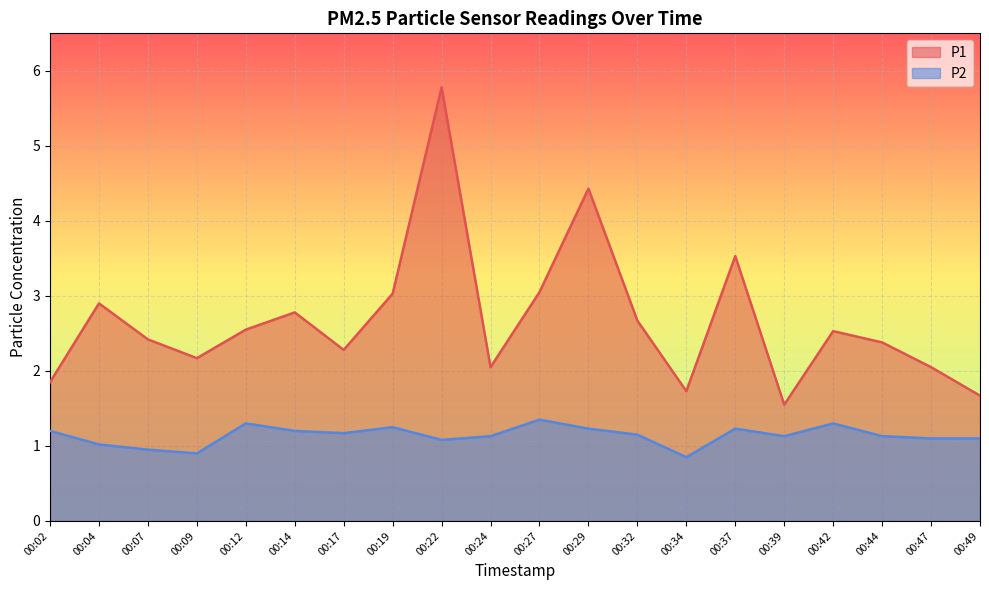

Reading right to left, extract all data points from this chart.

P1: 00:49=1.7	00:47=2.0	00:44=2.4	00:42=2.5	00:39=1.6	00:37=3.5	00:34=1.7	00:32=2.7	00:29=4.4	00:27=3.0	00:24=2.0	00:22=5.8	00:19=3.0	00:17=2.3	00:14=2.8	00:12=2.5	00:09=2.2	00:07=2.4	00:04=2.9	00:02=1.9
P2: 00:49=1.1	00:47=1.1	00:44=1.1	00:42=1.3	00:39=1.1	00:37=1.2	00:34=0.8	00:32=1.1	00:29=1.2	00:27=1.4	00:24=1.1	00:22=1.1	00:19=1.2	00:17=1.2	00:14=1.2	00:12=1.3	00:09=0.9	00:07=0.9	00:04=1.0	00:02=1.2